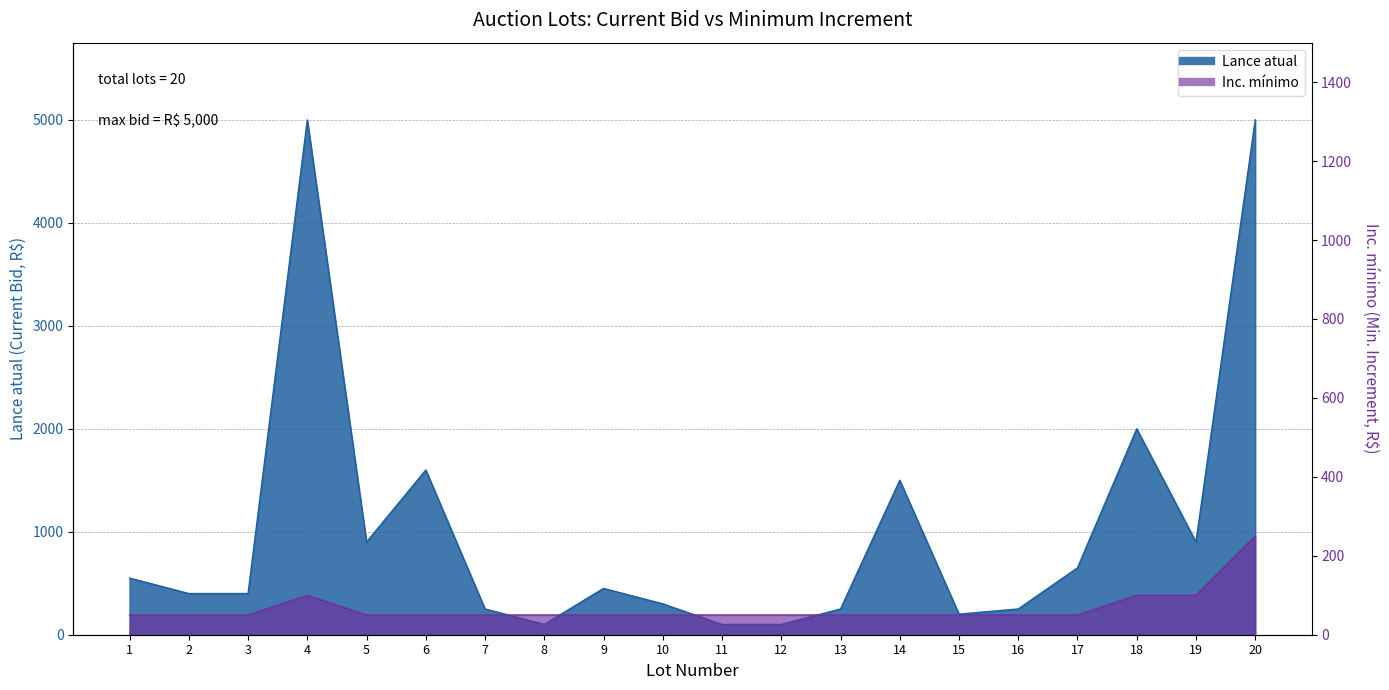

True or false: Inc. mínimo and Lance atual cross at least once.

False